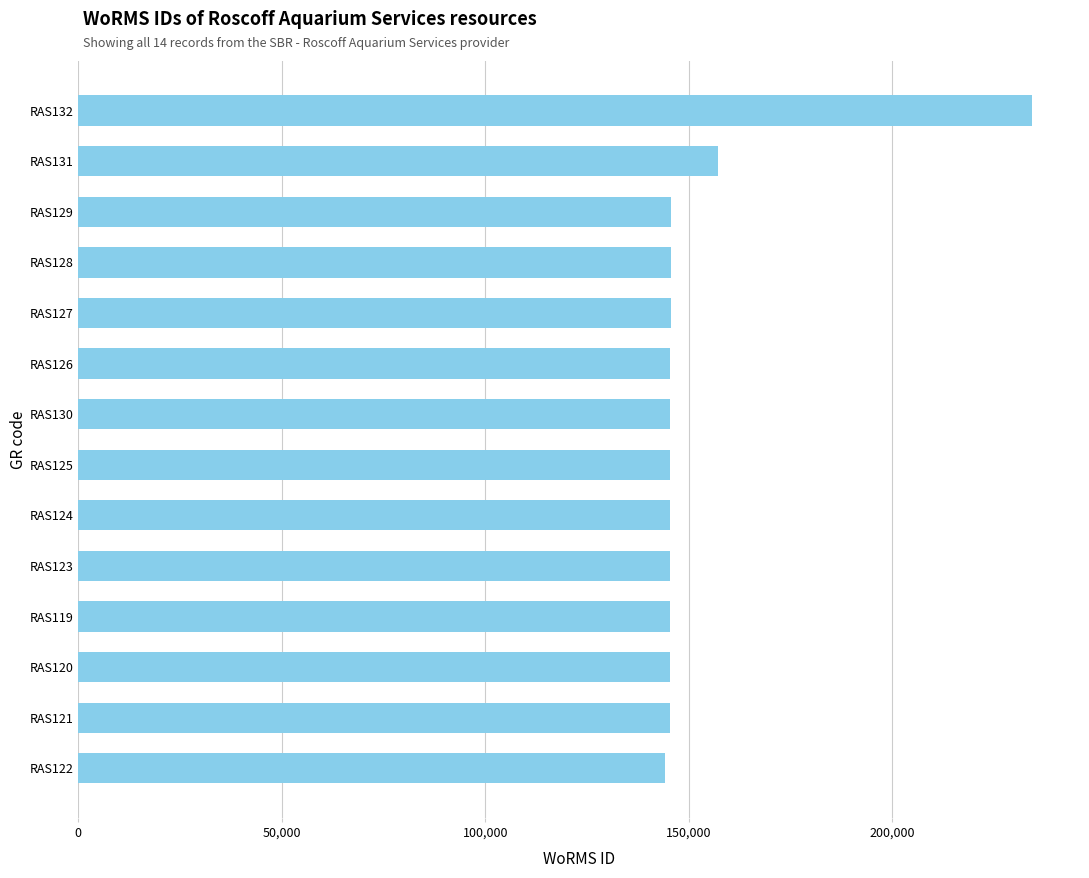

What is the greatest value displayed?

234483